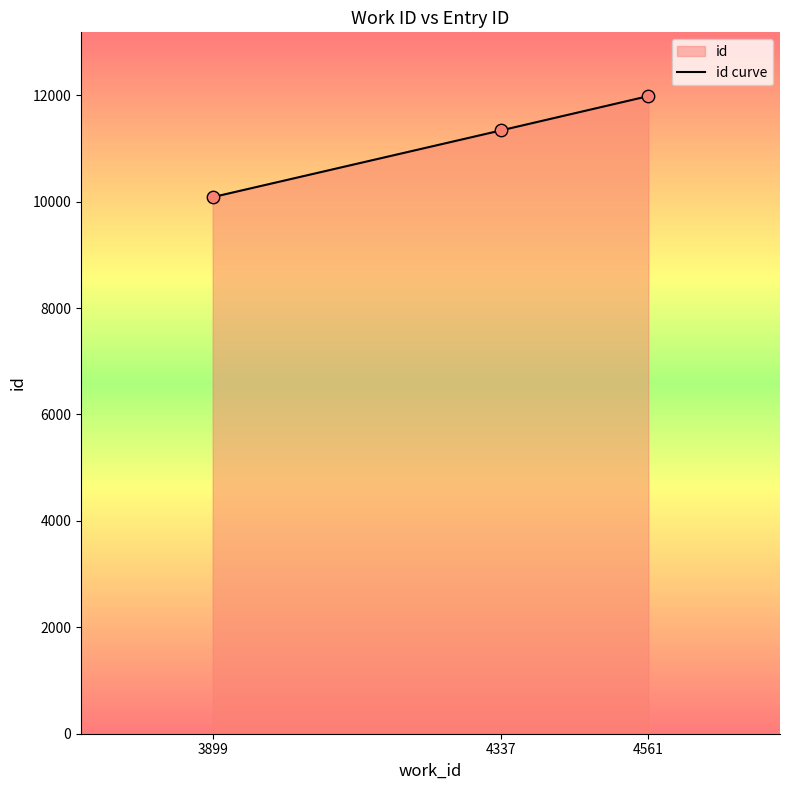

What is the change in value from 3899 to 4561?

+1899